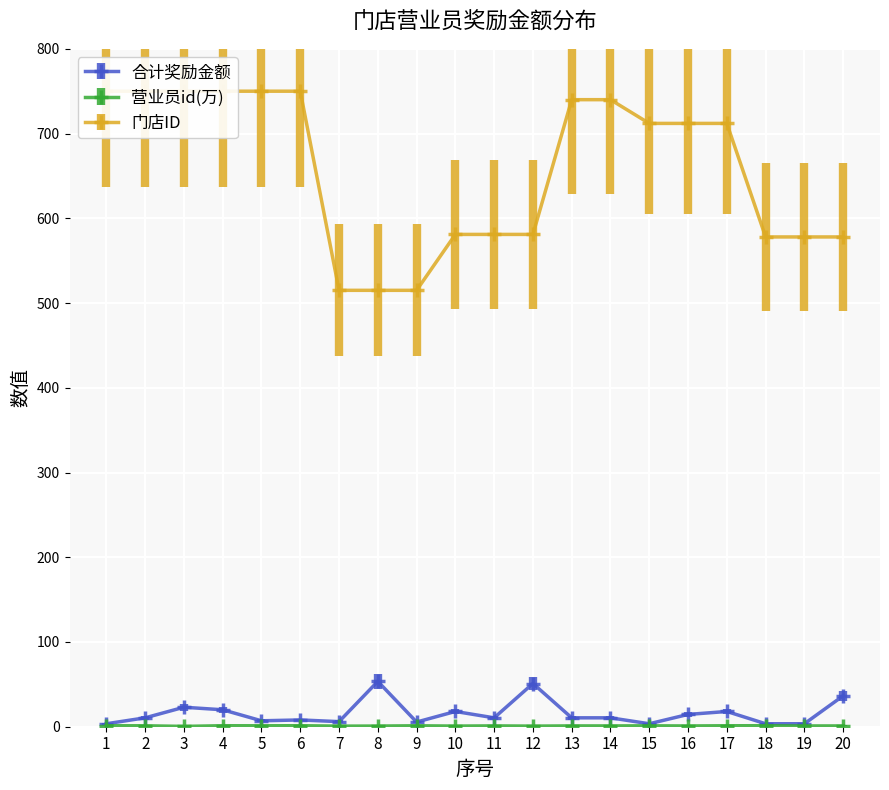

What is the greatest value displayed?

750.0